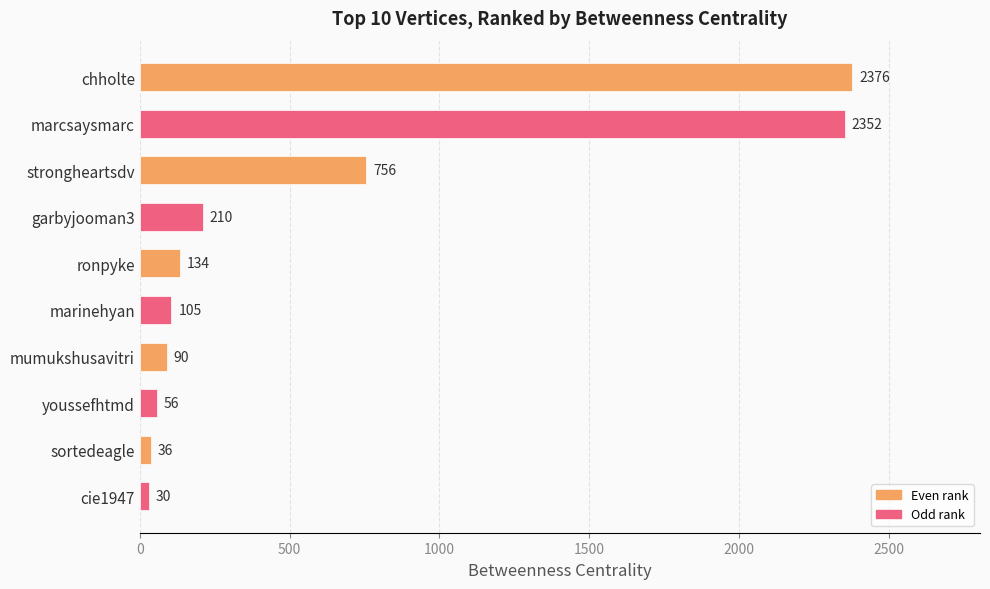

Is it true that the value at ronpyke is 134?

True